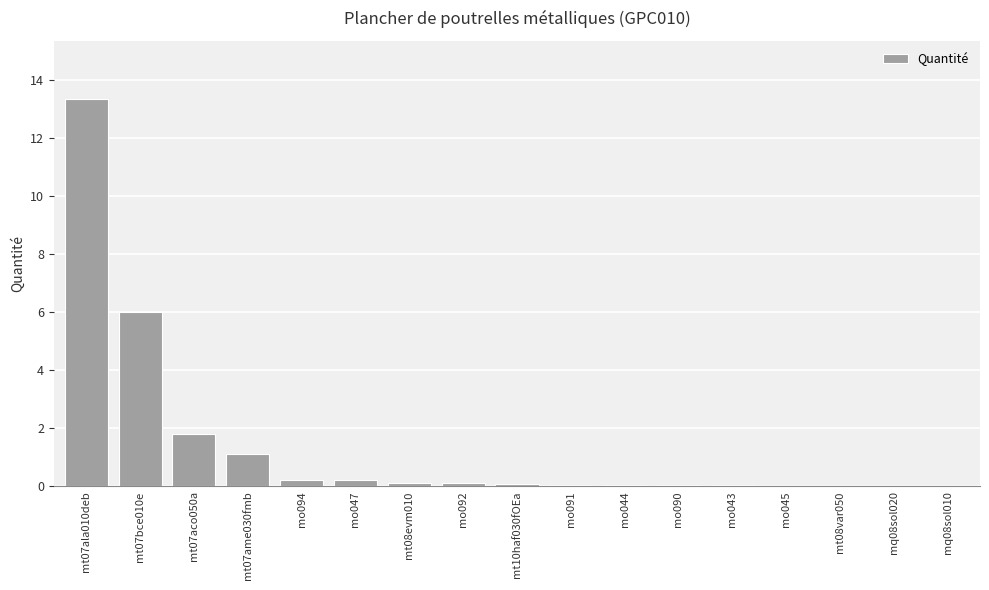

True or false: the data shows 0.1 at mt08evm010.

True